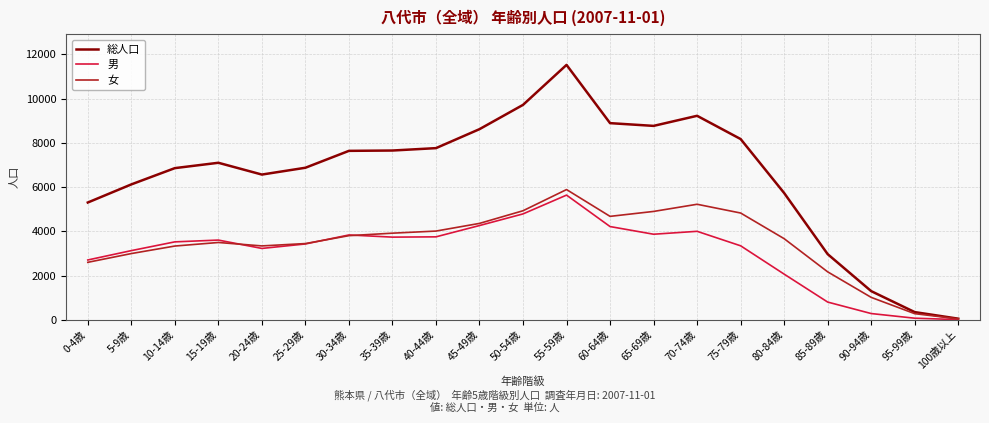

At 65-69歳, list the series in order from largest to smallest.

総人口, 女, 男